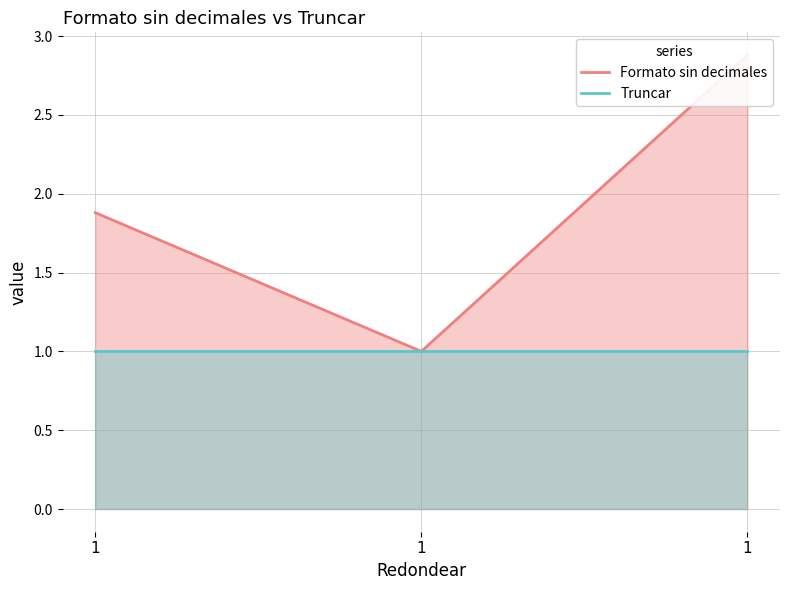

Does the chart have visible grid lines?

Yes